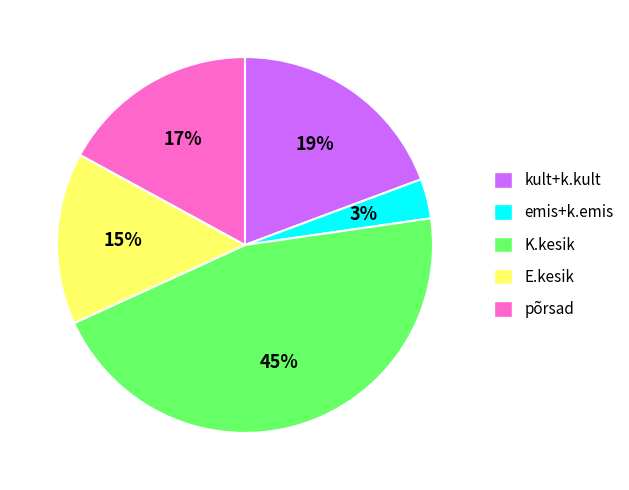

The põrsad slice represents 26% of the pie. True or false?

False